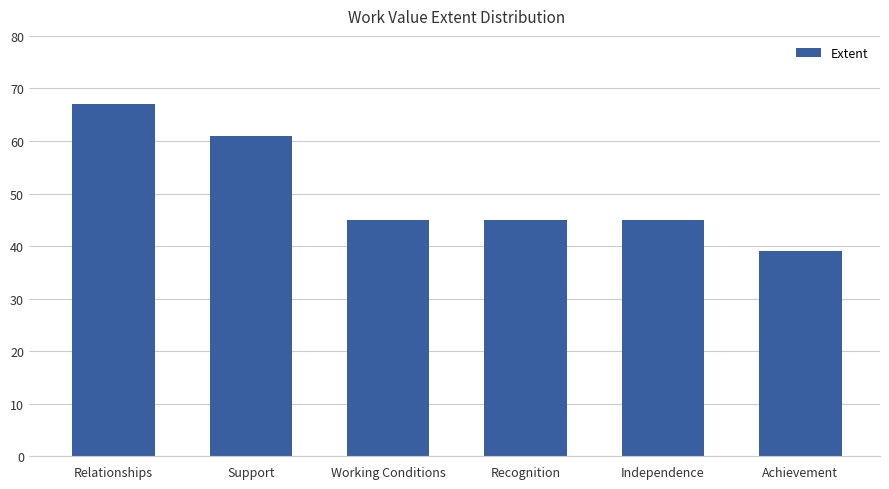

Reading left to right, extract all data points from this chart.

Relationships=67	Support=61	Working Conditions=45	Recognition=45	Independence=45	Achievement=39